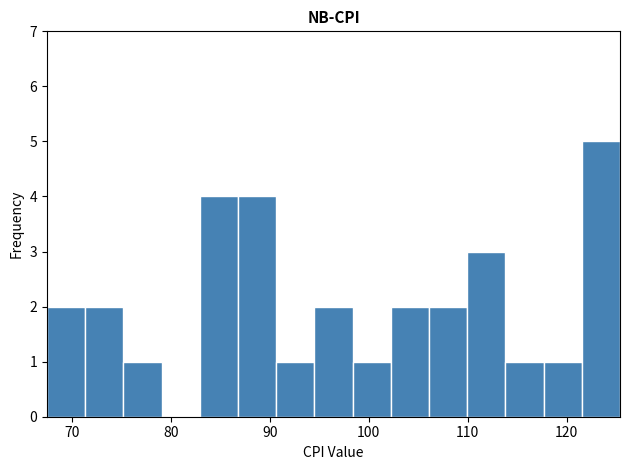

Around what value on the x-axis is the tallest bar? Give the approximate position of its centre, as read against the axis.

123